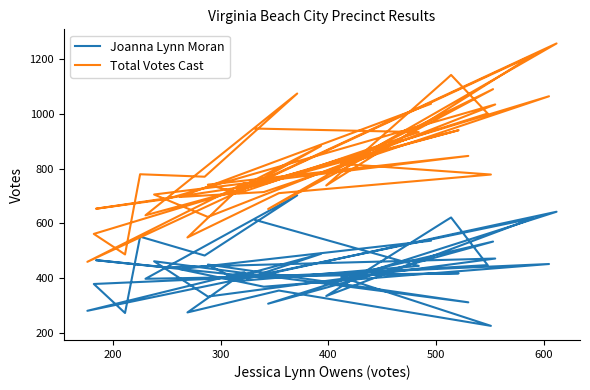

Which series has the largest total across all categories?

Total Votes Cast